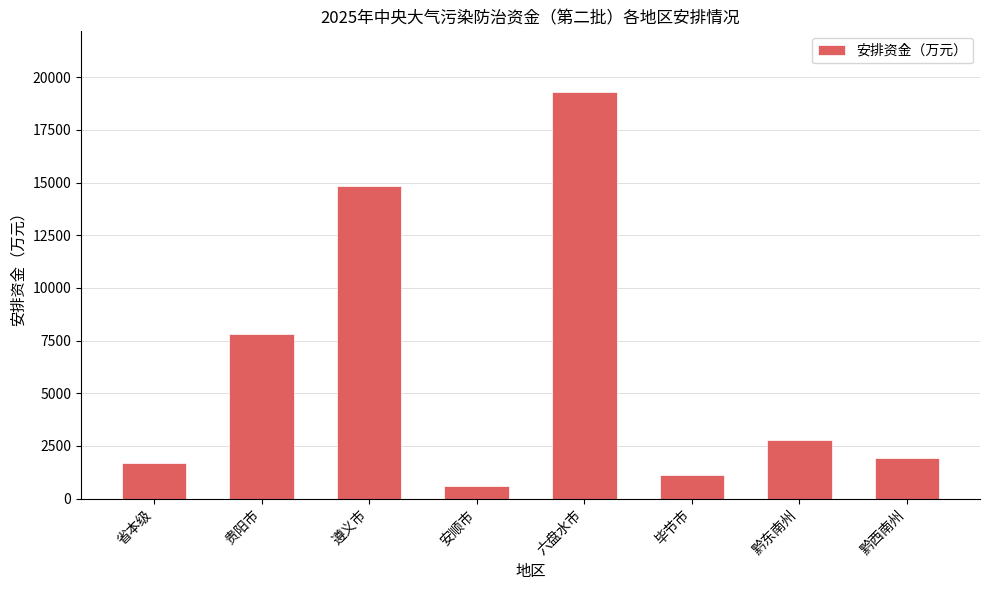

Which label corresponds to the smallest value in the chart?

安顺市